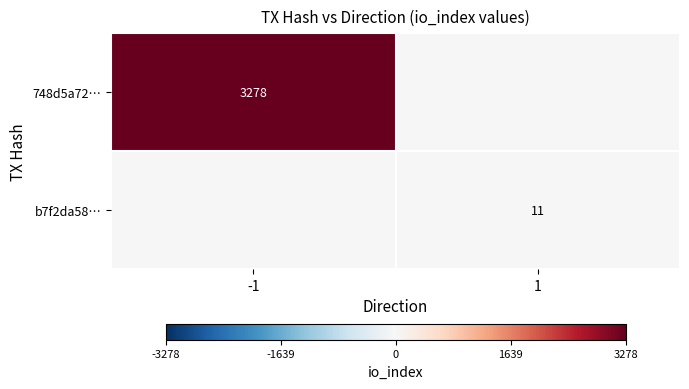

Is it true that b7f2da58… equals 8 at 1?

False